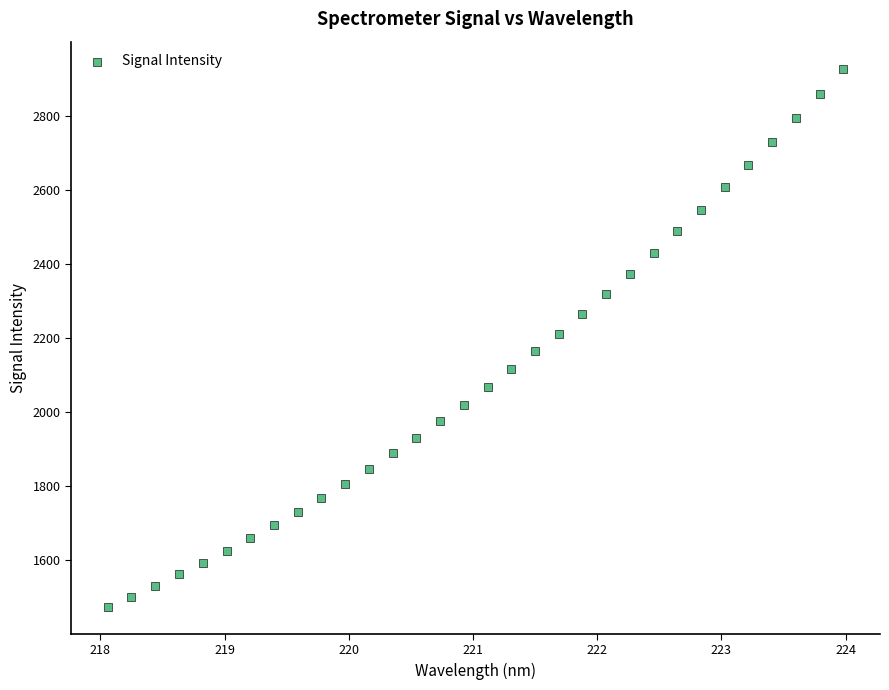

What is the range of Y values (max minus min)?

1452.6